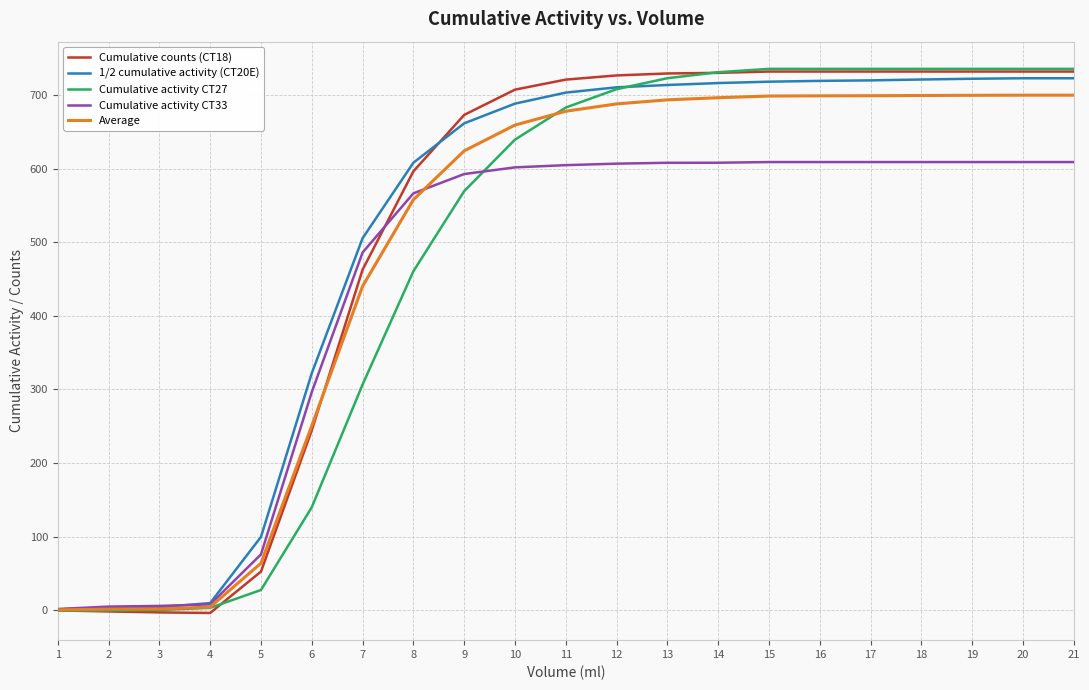

Where is Average nearest to the value 350?

7